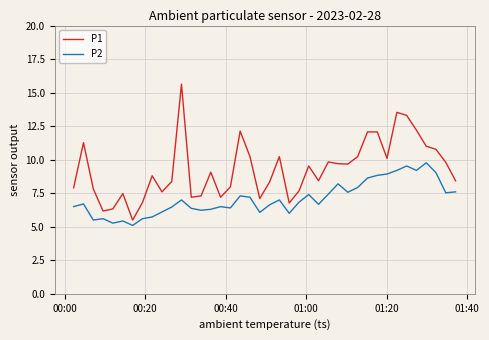

List the series in order of their peak value, lowest first.

P2, P1